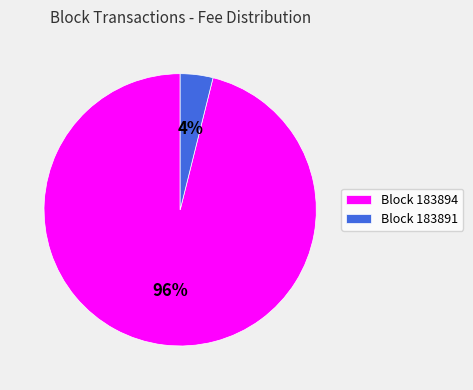

Which category accounts for the majority?

Block 183894